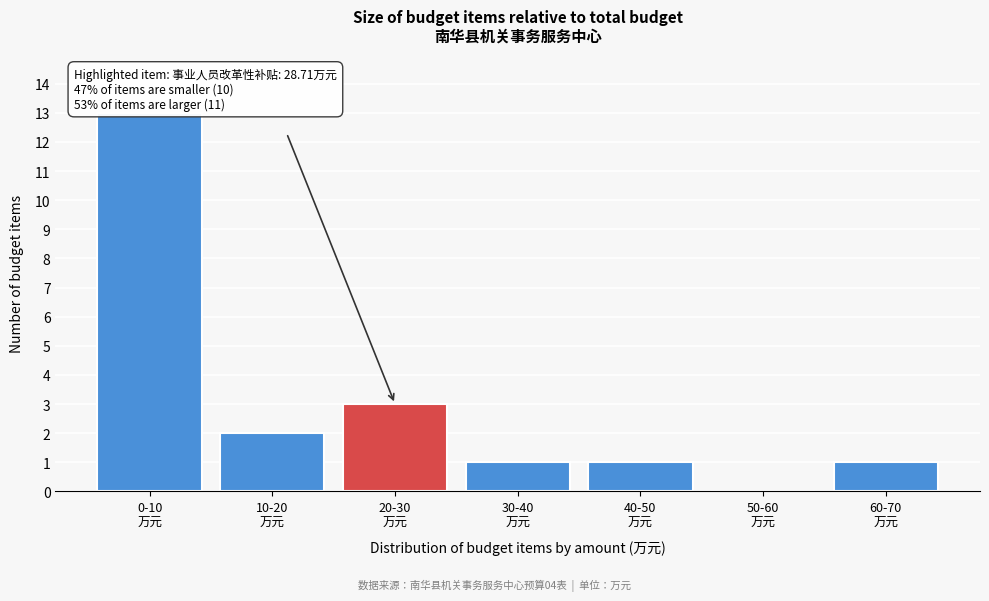

What is the greatest value displayed?

13